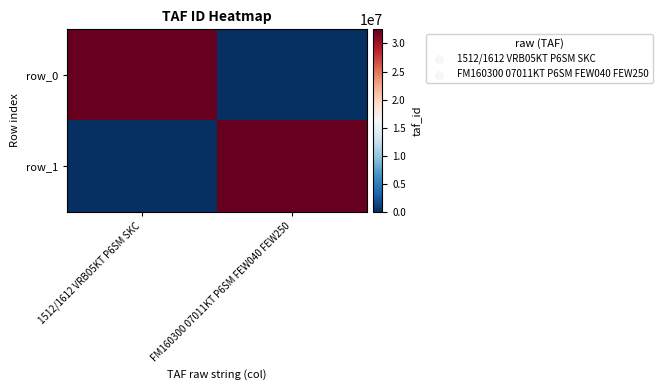

True or false: row_1 has a value of 32521913 at FM160300 07011KT P6SM FEW040 FEW250.

True